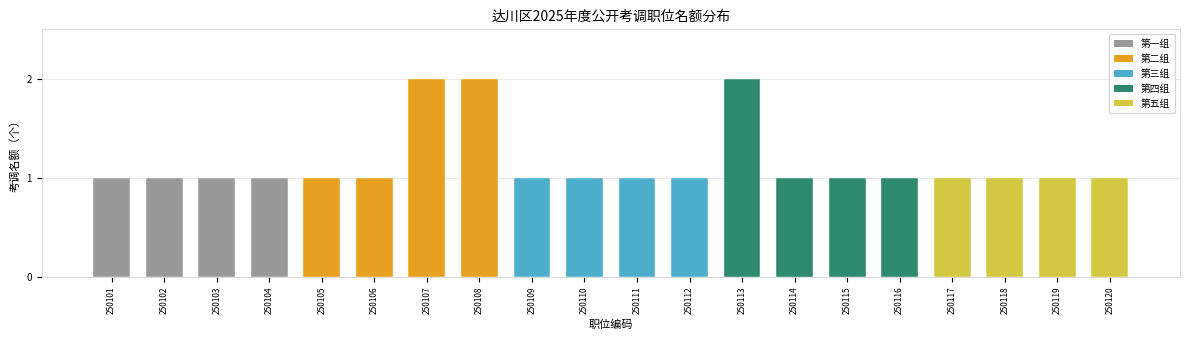

Count the number of categories in the chart.

20